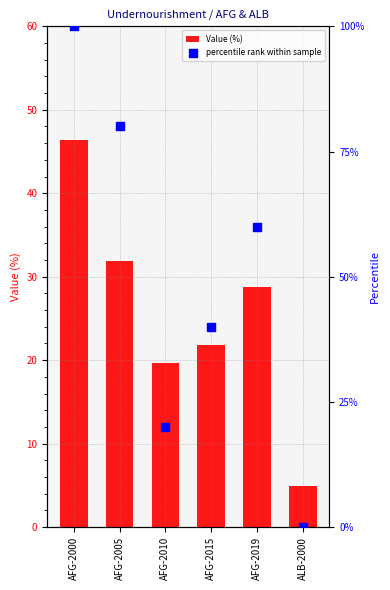

Which series contains the highest Y value?

percentile rank within sample